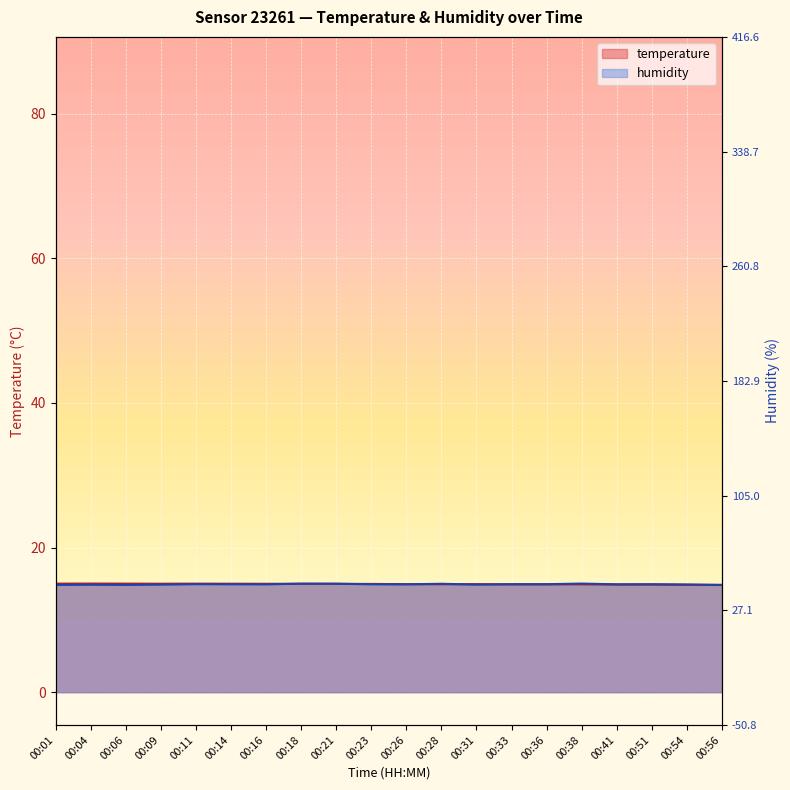

Is it true that humidity equals 23.0 at 00:23?

False